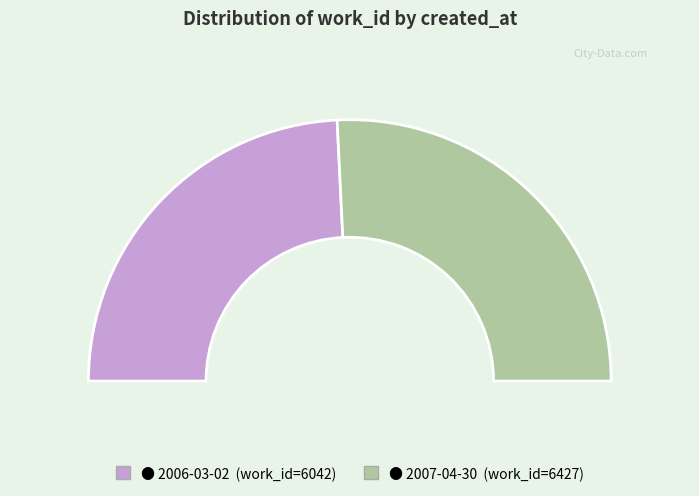

To the nearest percent, what portion does 2006-03-02 represent?

48%